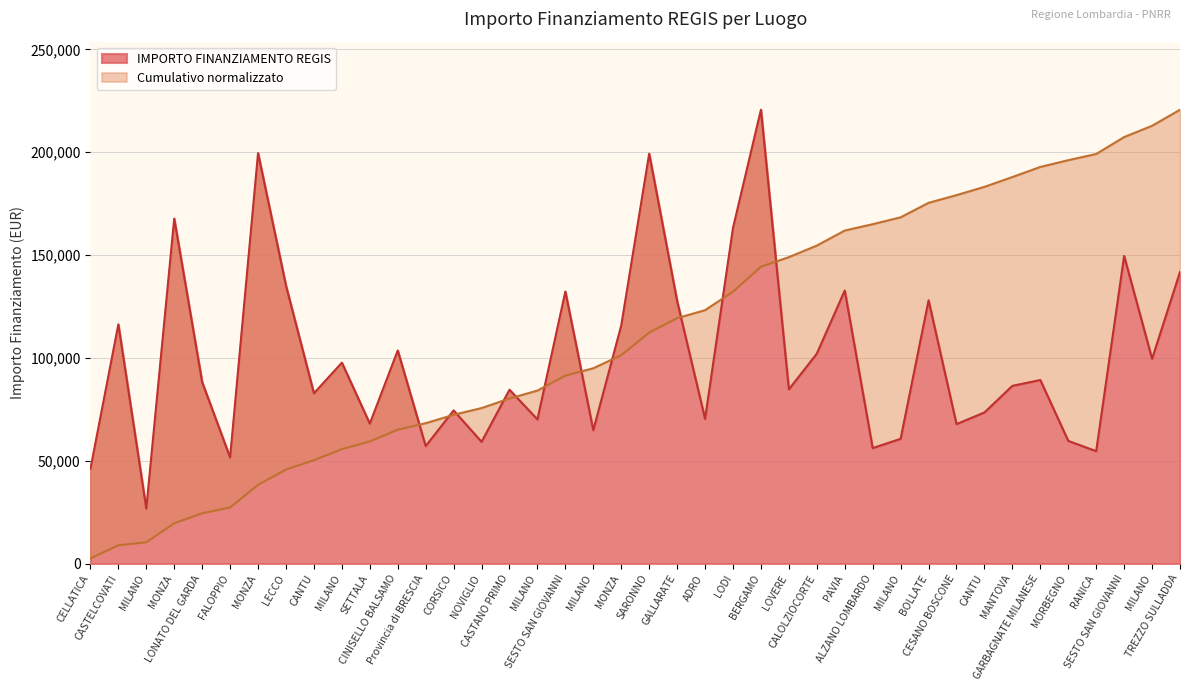

Which label corresponds to the smallest value in the chart?

MILANO